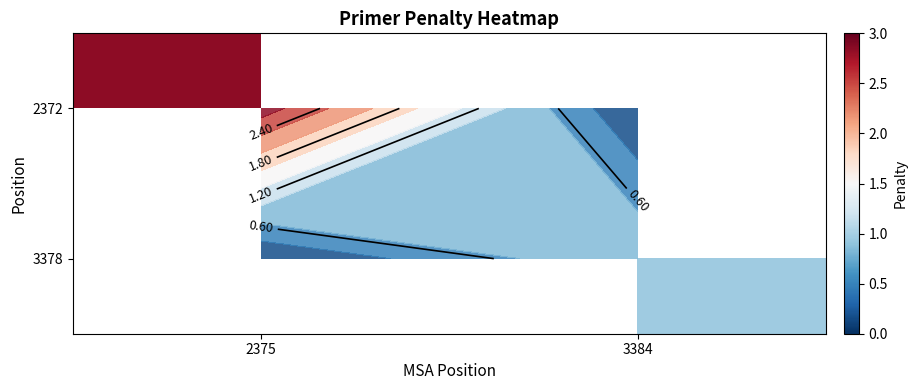

Rank the series at 3384 from lowest to highest value.

2372, 3378